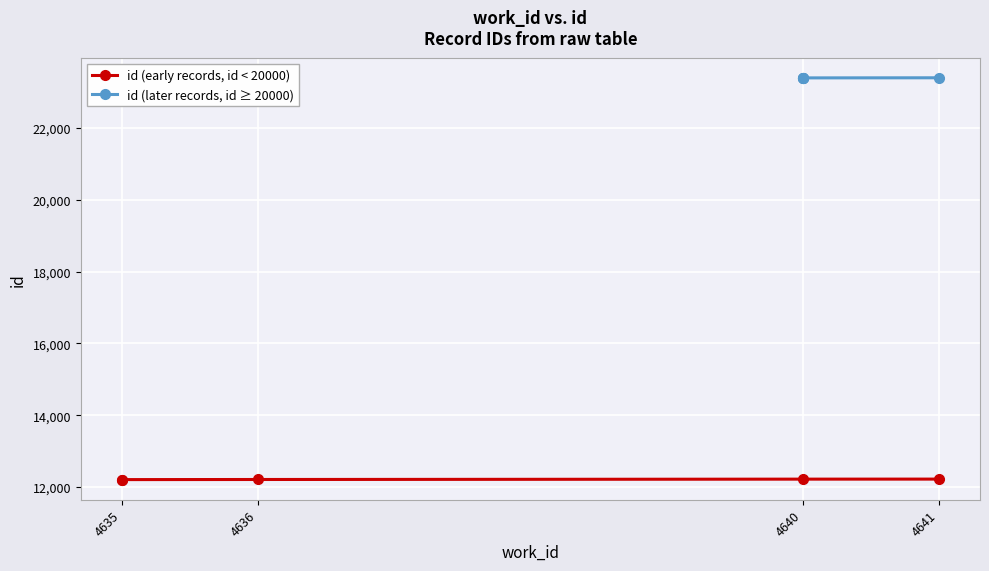

Which series changed the most between 4635 and 4?

id (early records, id < 20000)